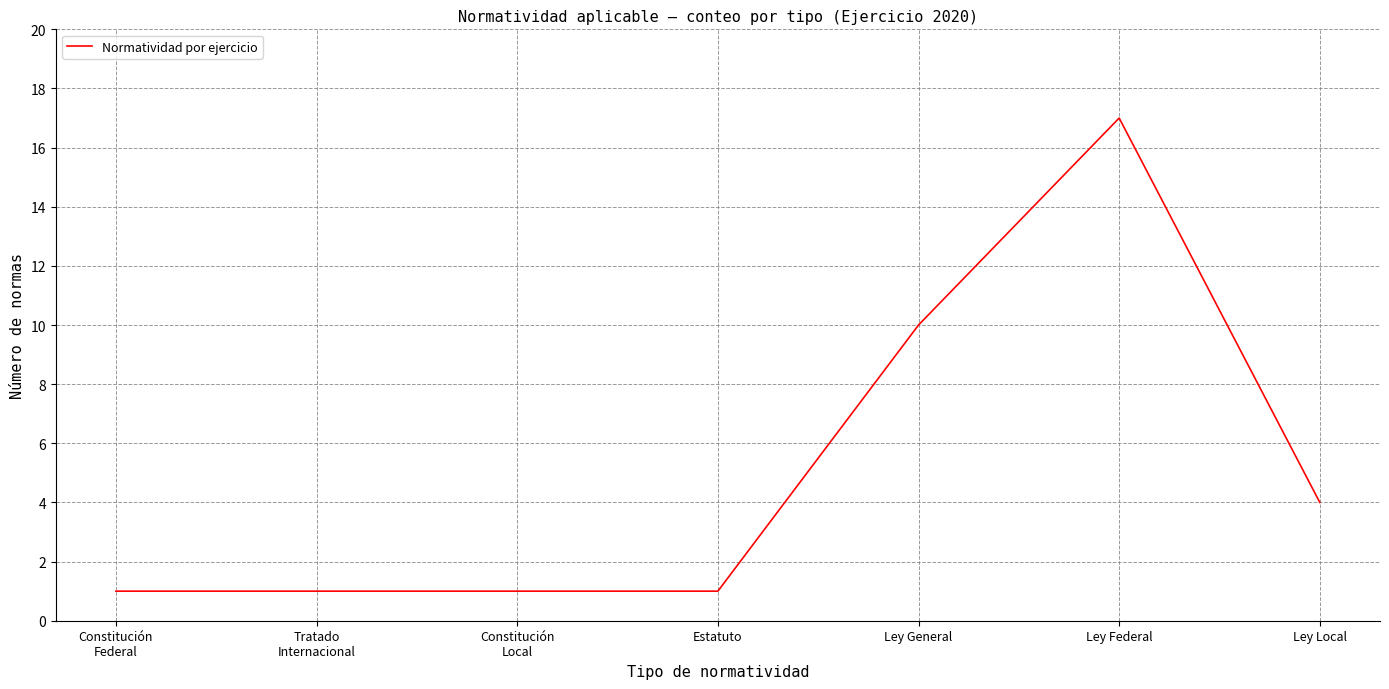

True or false: the data has more than 2 interior local peaks.

False